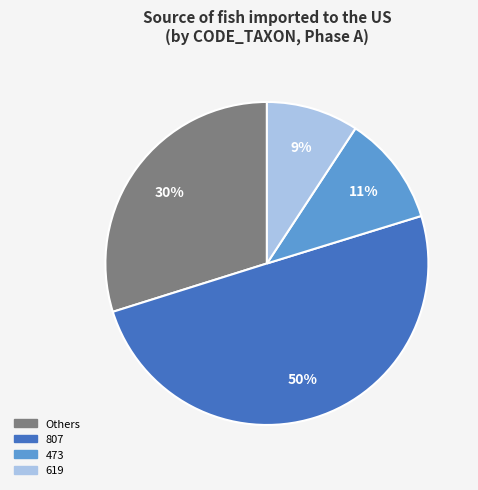

To the nearest percent, what is the difference between the largest and smallest slice percentages?

41%